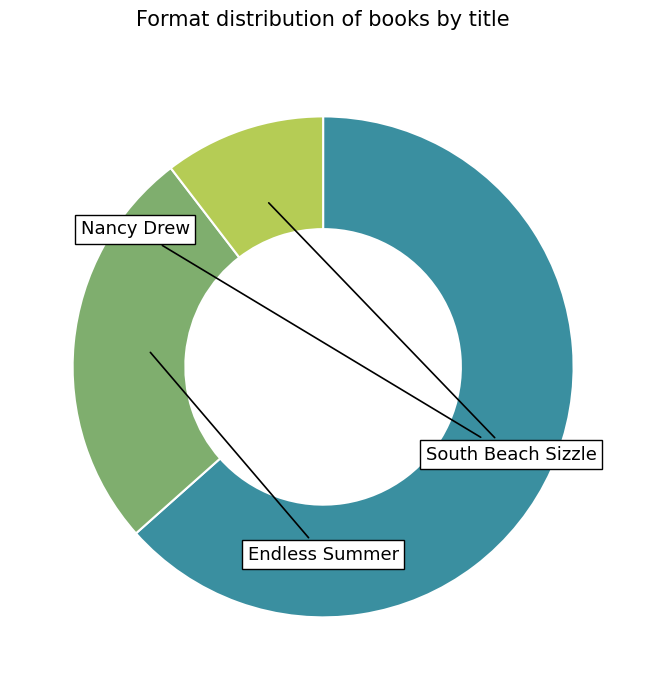

Count the number of slices in the pie.

3